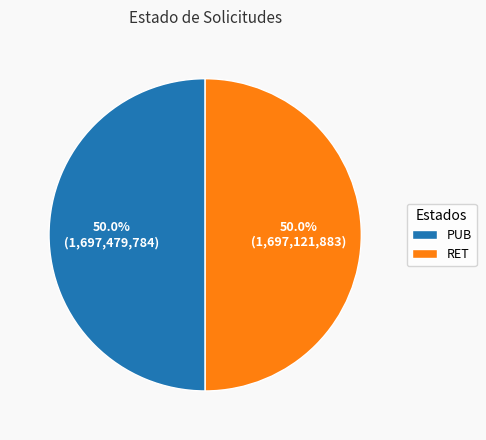

How many slices are in this pie chart?

2